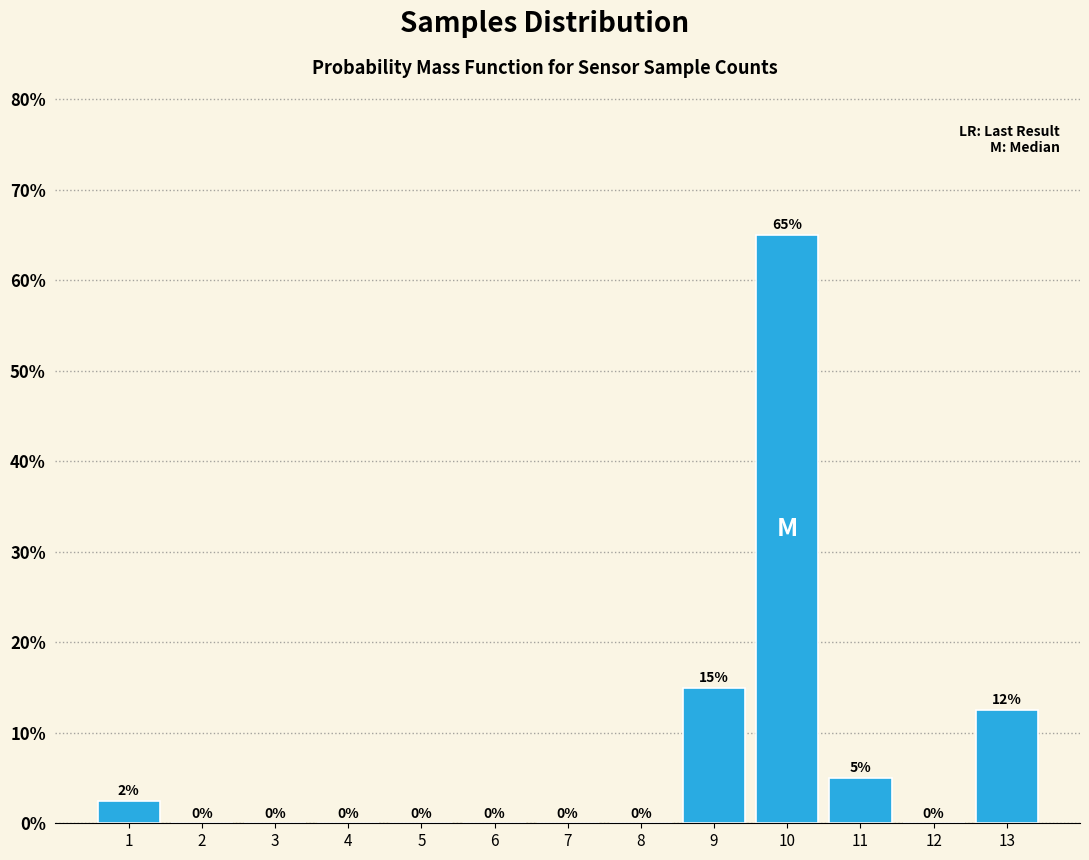

What is the sum of the values at 10 and 8?

65.0